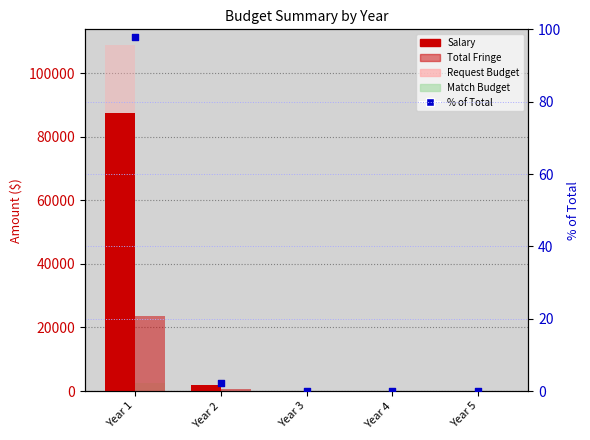

Which series has the largest total across all categories?

Request Budget